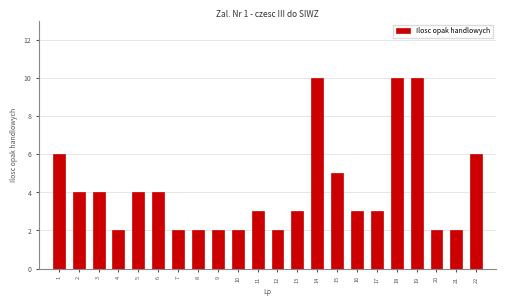

Reading left to right, transcribe all the data shown in this chart.

1=6	2=4	3=4	4=2	5=4	6=4	7=2	8=2	9=2	10=2	11=3	12=2	13=3	14=10	15=5	16=3	17=3	18=10	19=10	20=2	21=2	22=6